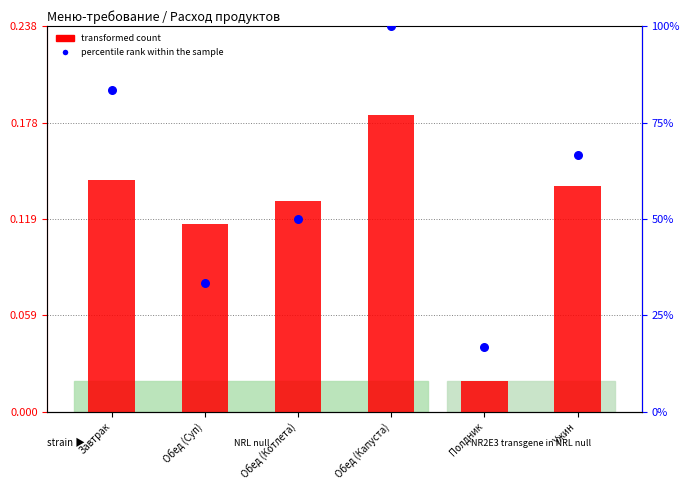

At how many categories does at least one series exceed 80?

2